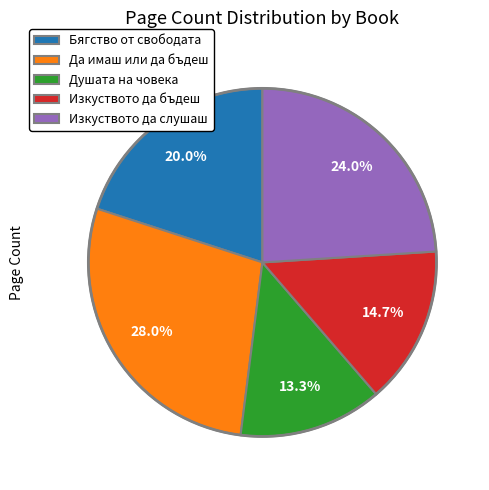

How many segments does this pie chart have?

5